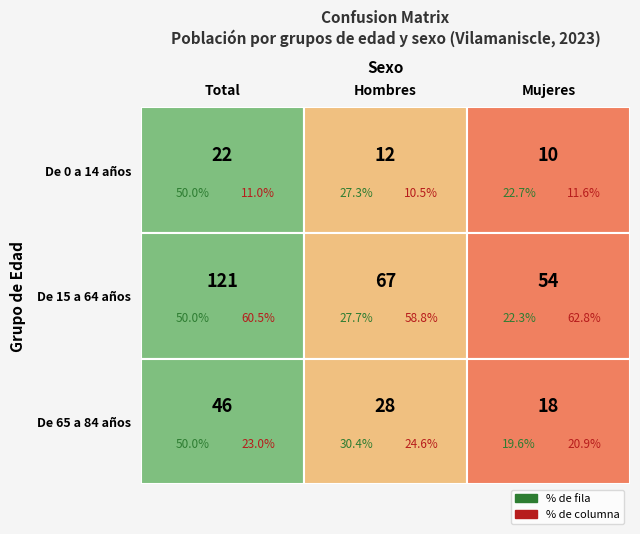

How many data points in De 15 a 64 años are less than 67?

1